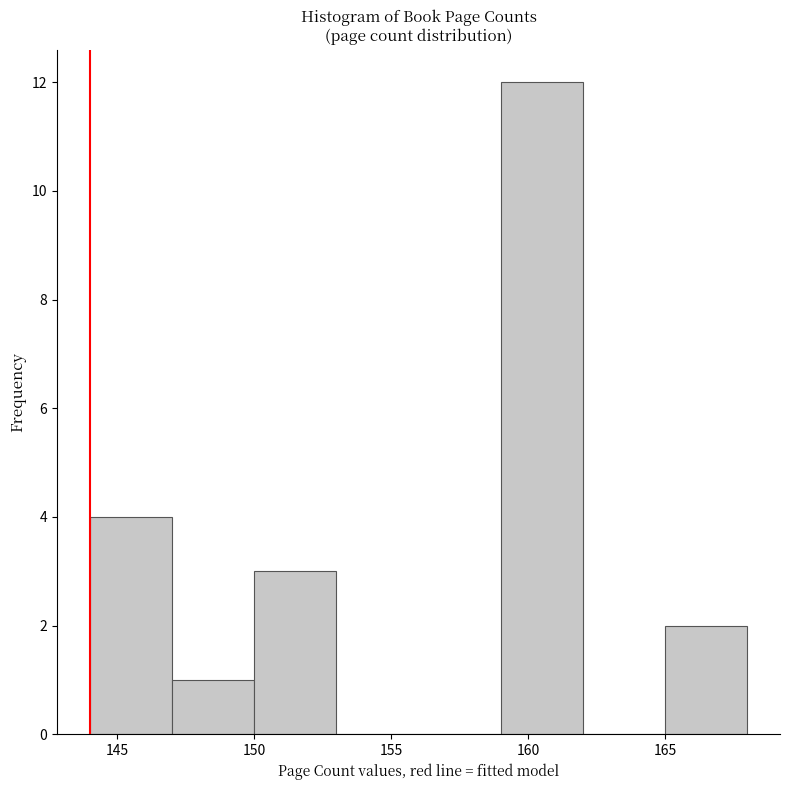

Reading left to right, list every bar in this chart as the range it spans on the x-axis followed by its height. The values are not printed on the chart, so give them approximately, as read against the axis.

144 to 147: 4
147 to 150: 1
150 to 153: 3
153 to 156: 0
156 to 159: 0
159 to 162: 12
162 to 165: 0
165 to 168: 2